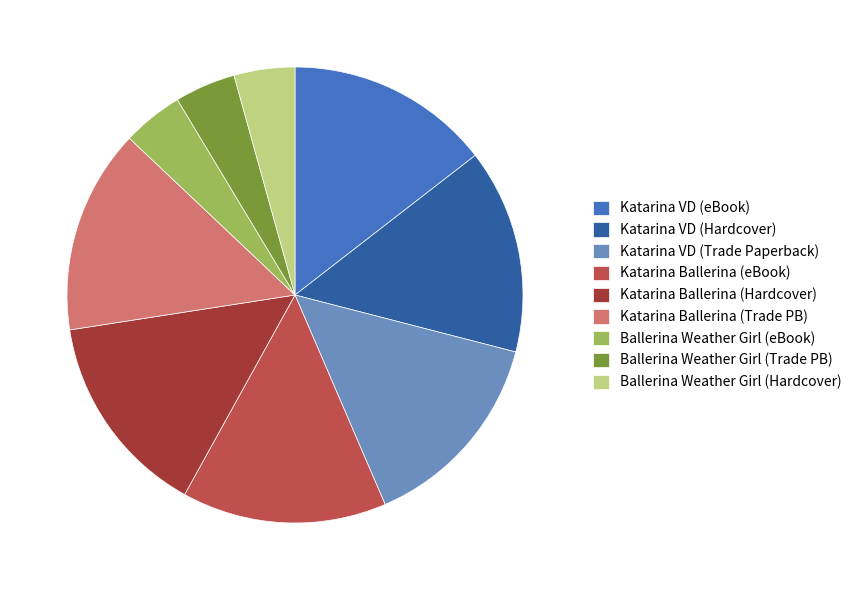

Does Katarina VD (Hardcover) account for over 50% of the chart?

No